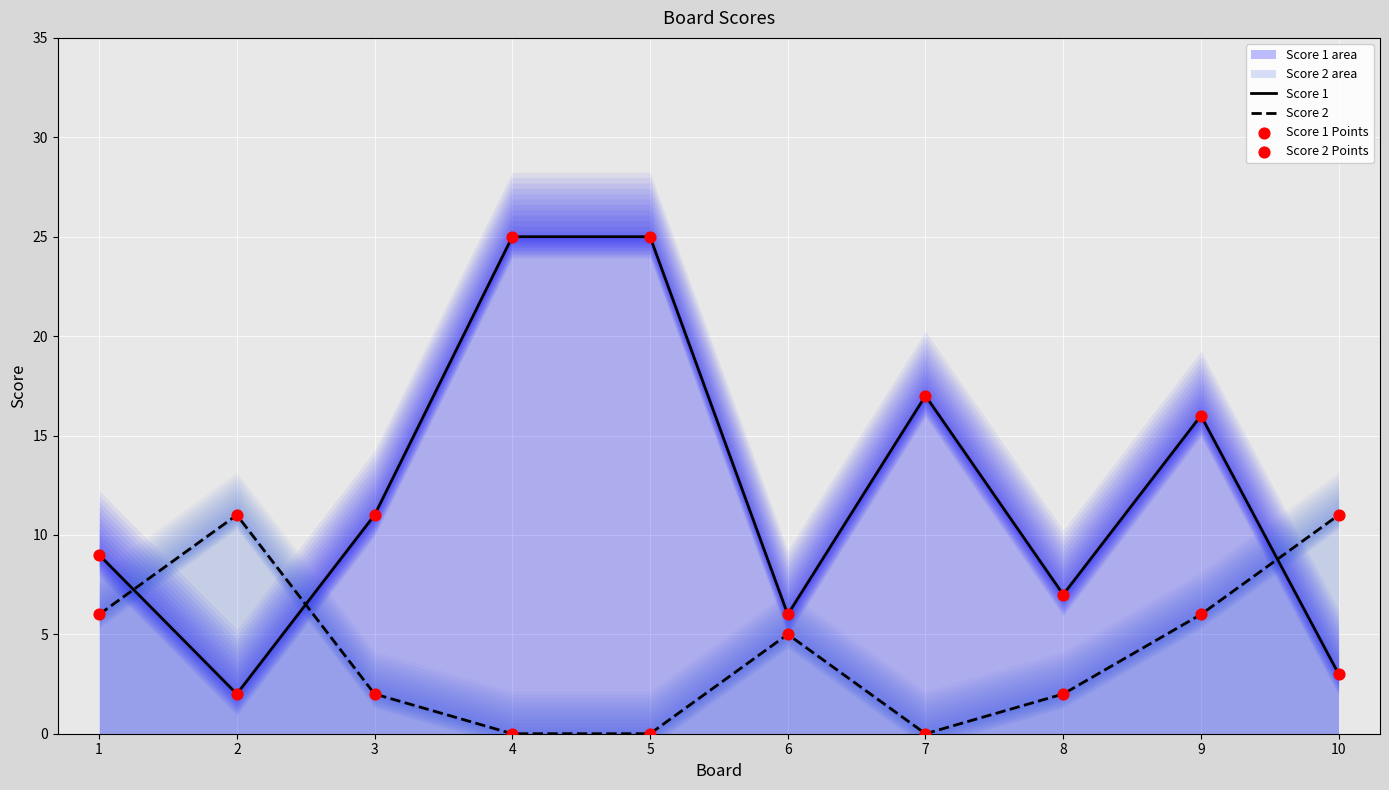

At how many categories does at least one series exceed 22?

2